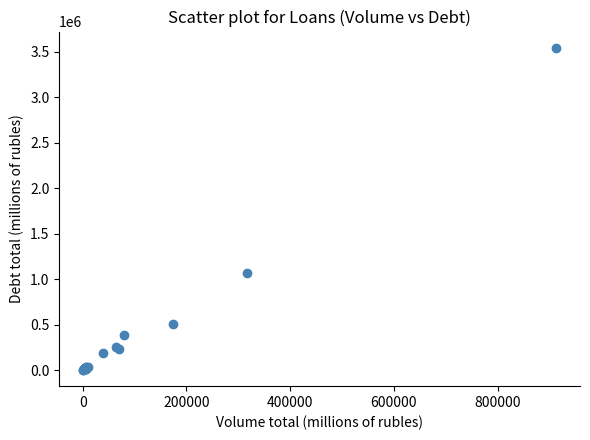

What Y value in the scatter plot is closest to 1774792?

1069935